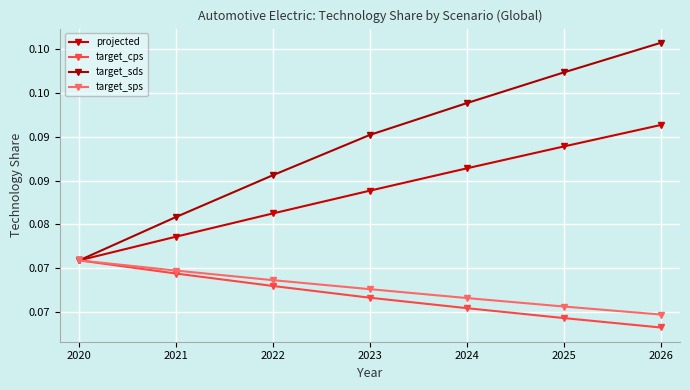

Reading right to left, extract all data points from this chart.

projected: 0.1	0.1	0.1	0.1	0.1	0.1	0.1
target_cps: 0.1	0.1	0.1	0.1	0.1	0.1	0.1
target_sds: 0.1	0.1	0.1	0.1	0.1	0.1	0.1
target_sps: 0.1	0.1	0.1	0.1	0.1	0.1	0.1